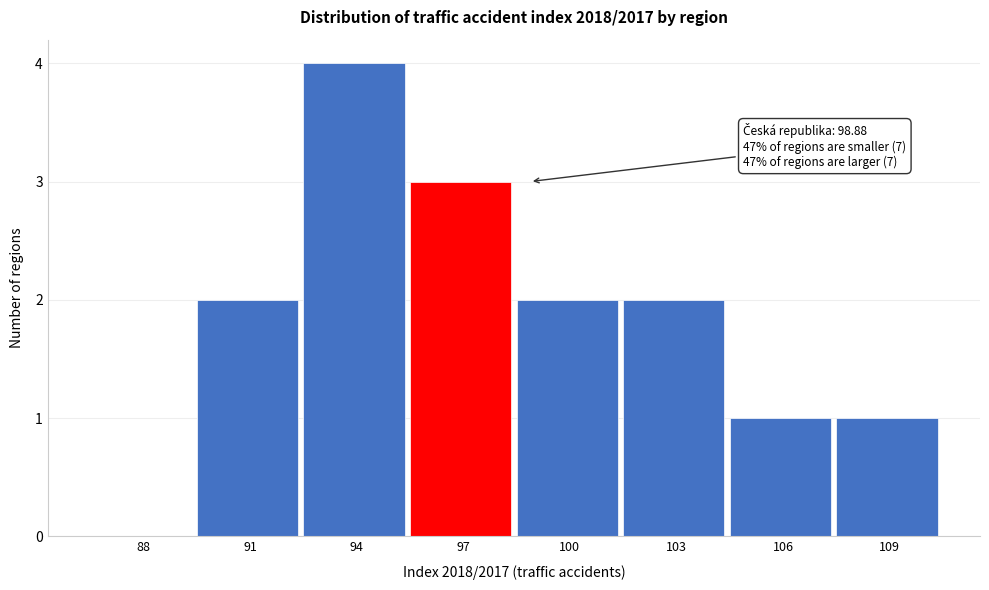

Reading left to right, transcribe all the data shown in this chart.

88=0	91=2	94=4	97=3	100=2	103=2	106=1	109=1